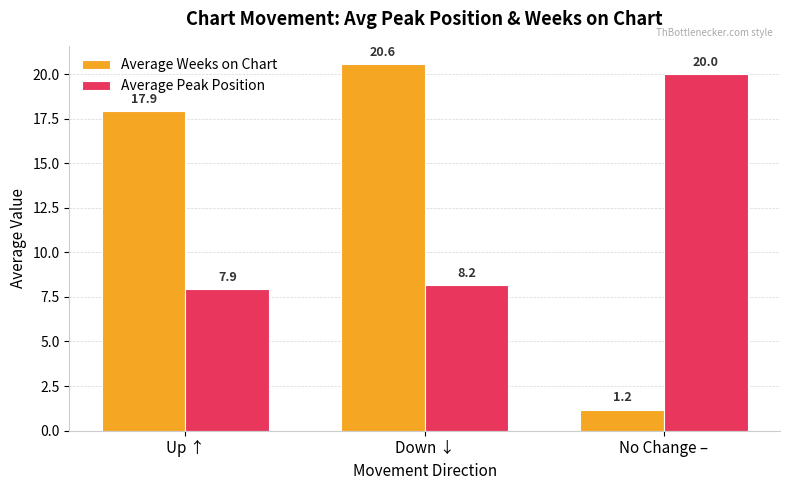

At which label does Average Peak Position reach its peak?

No Change –